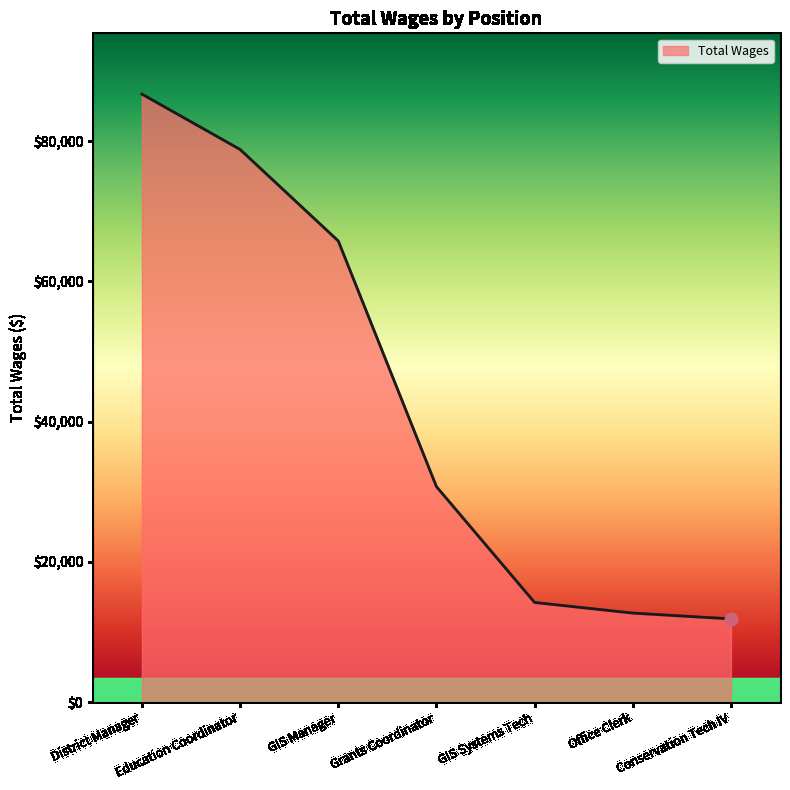

What is the ratio of the value at GIS Systems Tech to the value at Education Coordinator?

0.2